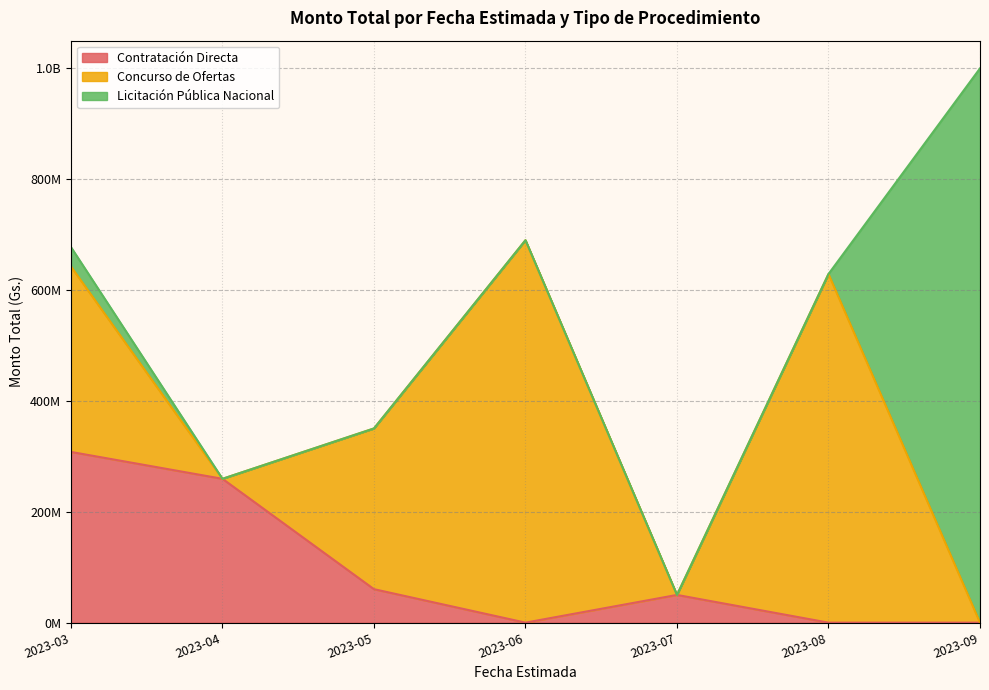

Which label corresponds to the largest value in the chart?

2023-09-30